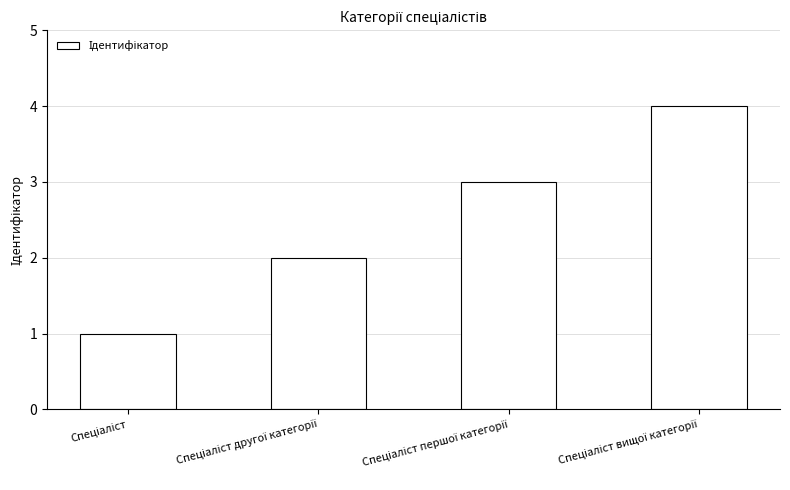

How many bars are there in total?

4